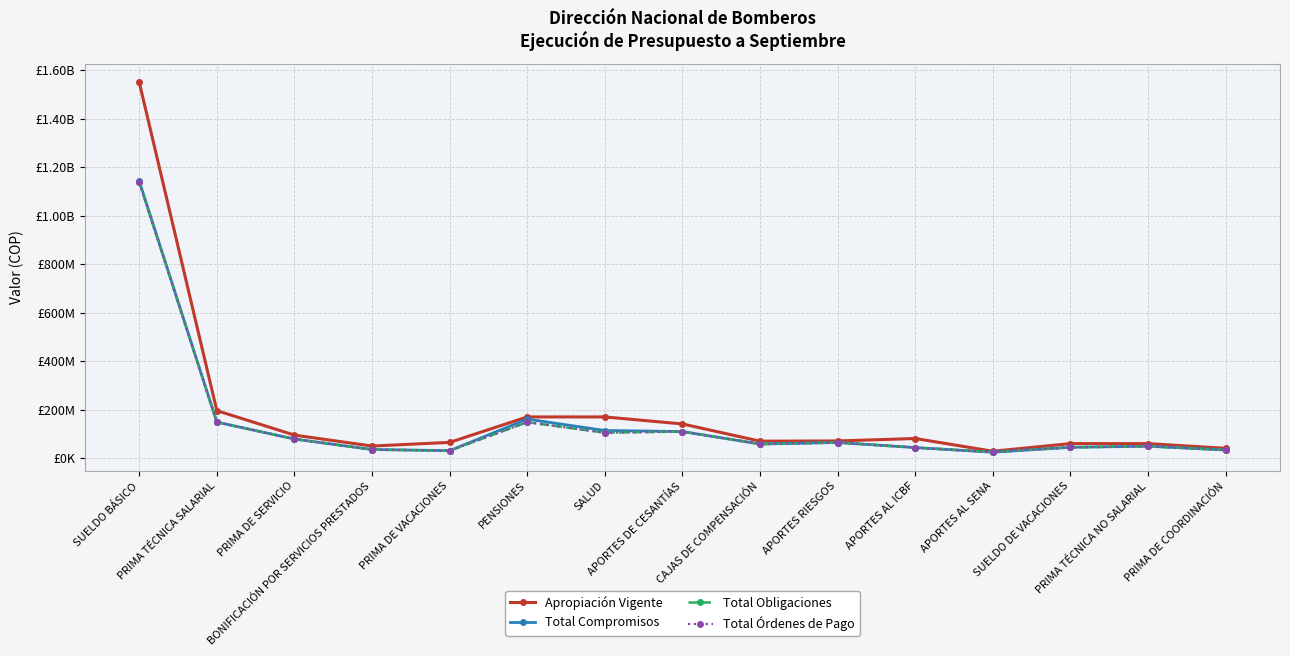

At which label does Total Obligaciones reach its peak?

SUELDO BÁSICO